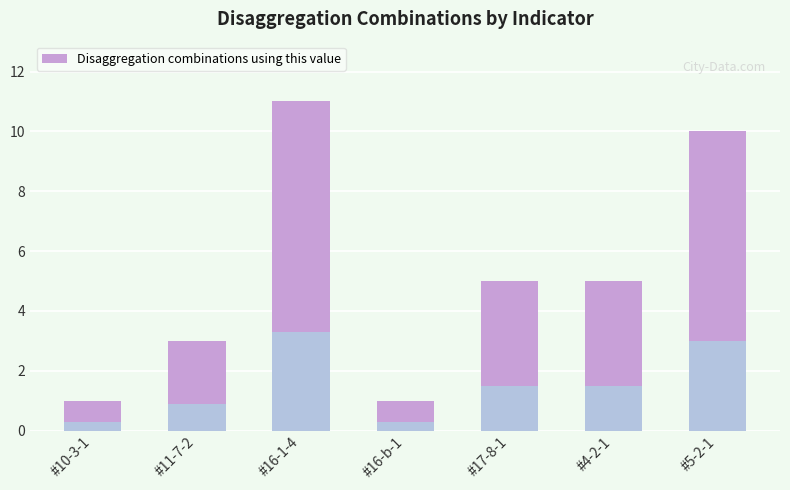

List the labels in order of value, largest first.

#16-1-4, #5-2-1, #17-8-1, #4-2-1, #11-7-2, #10-3-1, #16-b-1